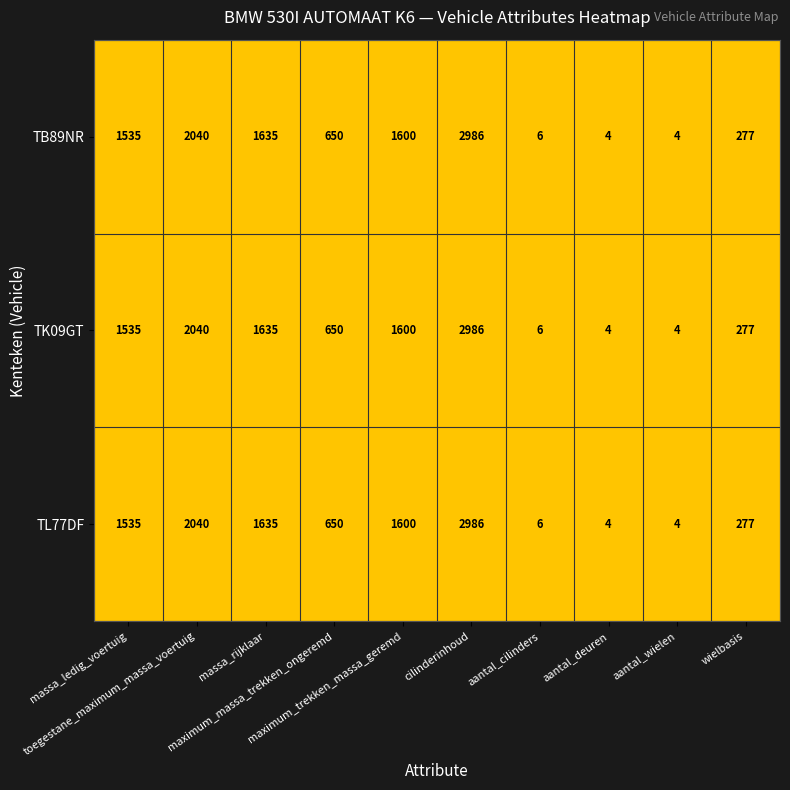

What is the sum of all TK09GT values?

10737